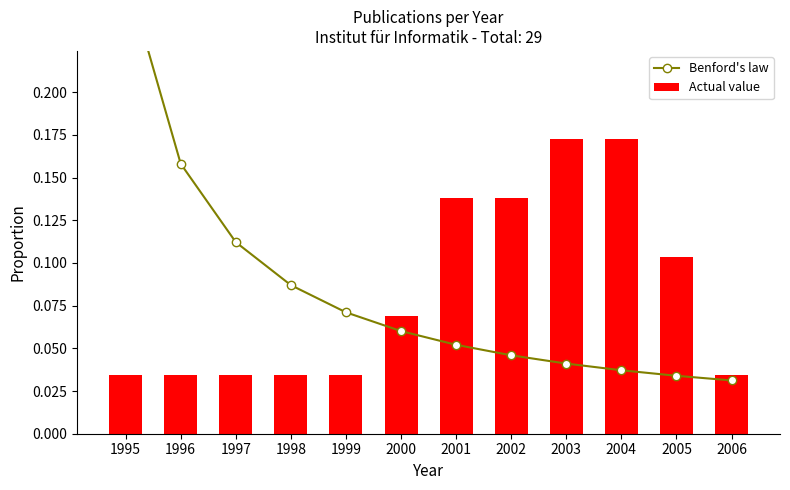

What is the difference between the second highest and minimum values in the Benford's law series?

0.1